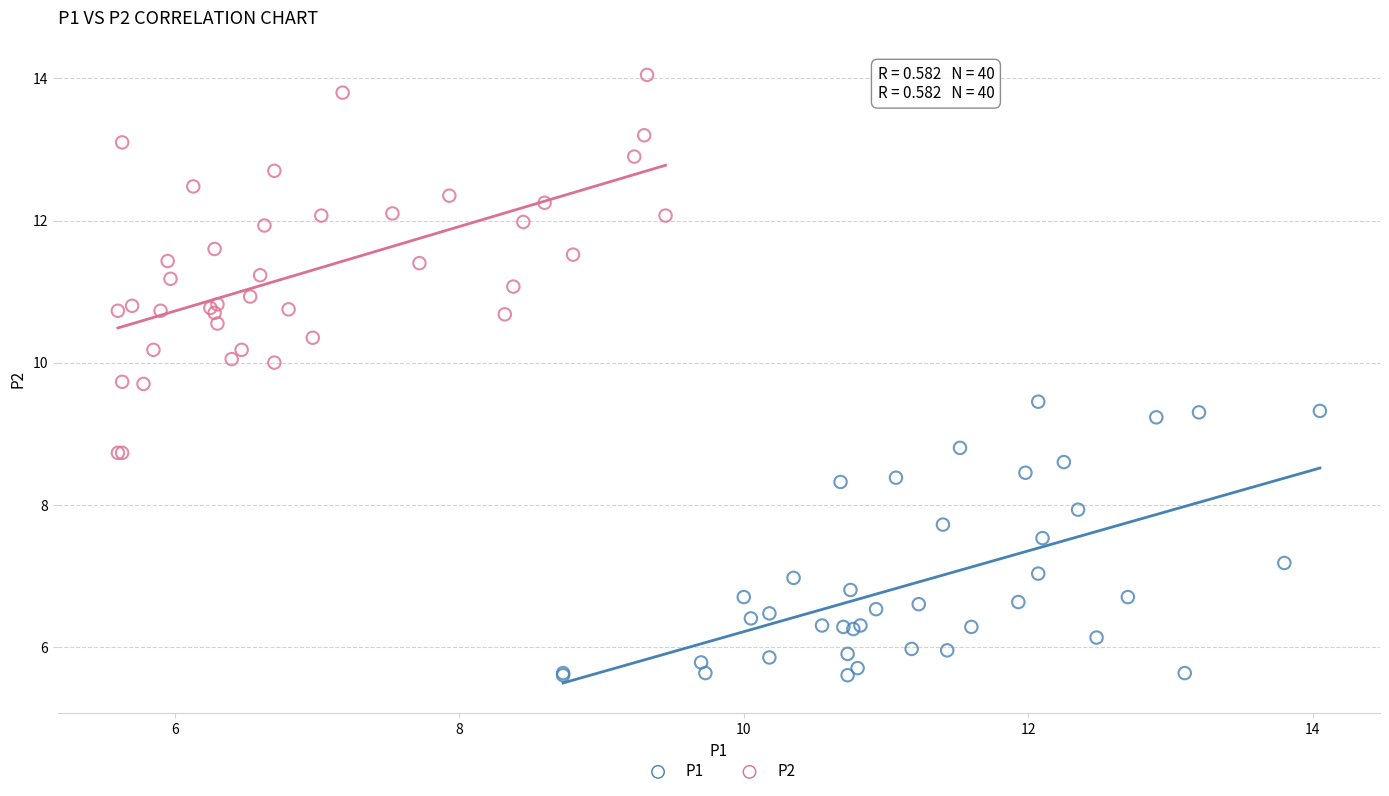

Which series reaches the minimum Y coordinate?

P1